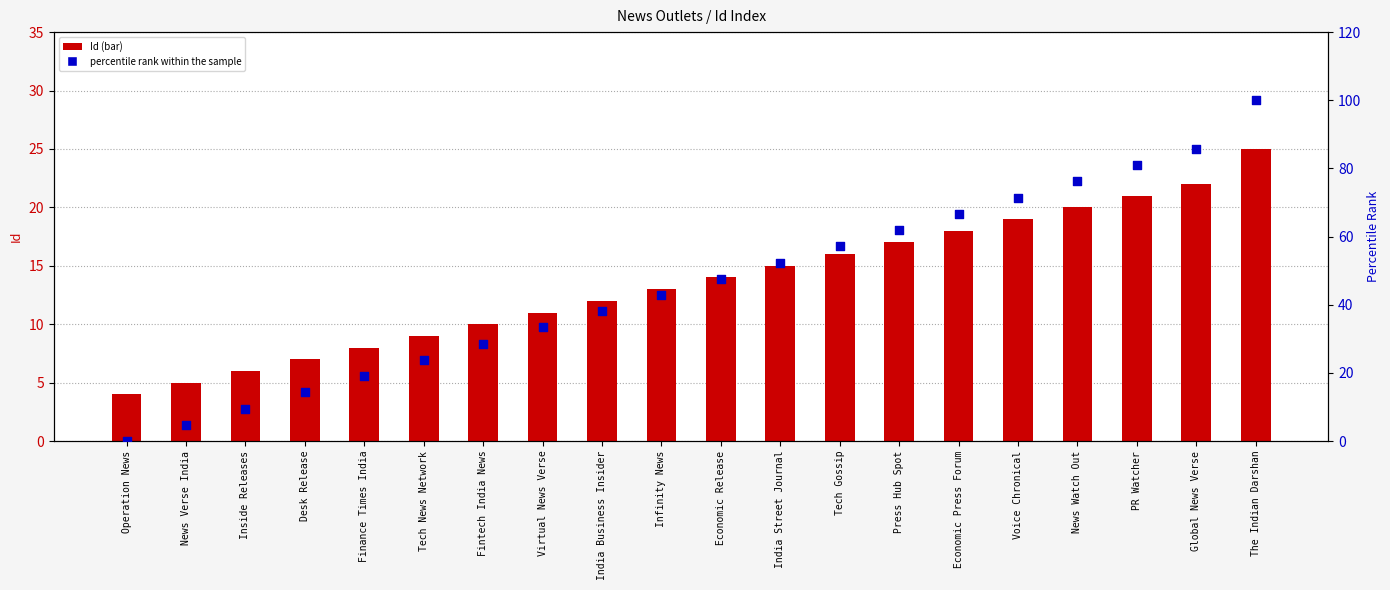

Which series contains the highest Y value?

percentile rank within the sample